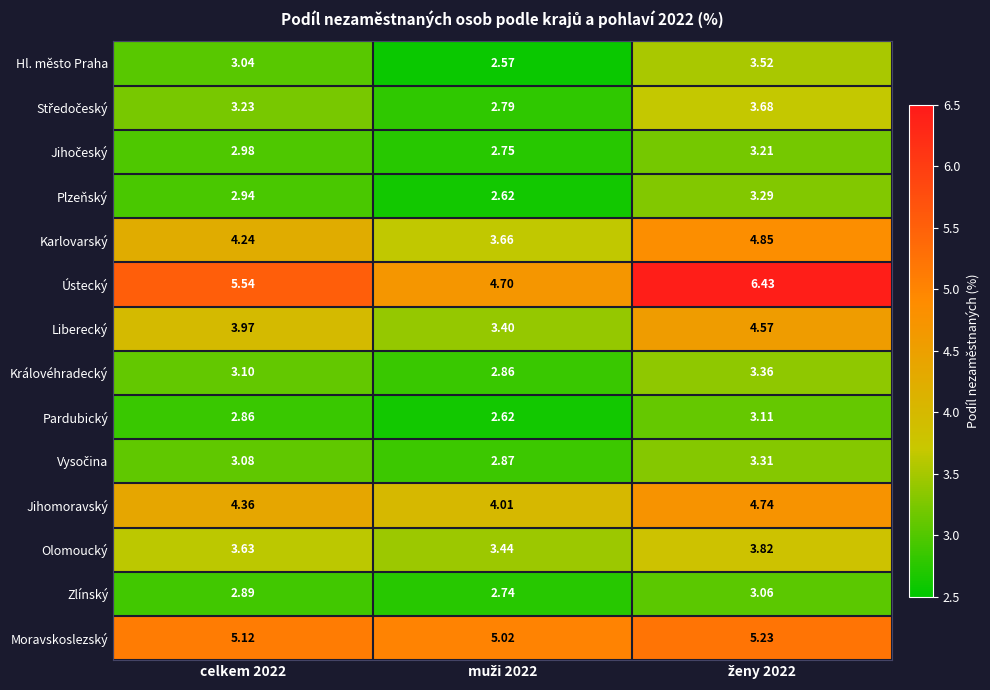

At how many categories does at least one series exceed 3?

3